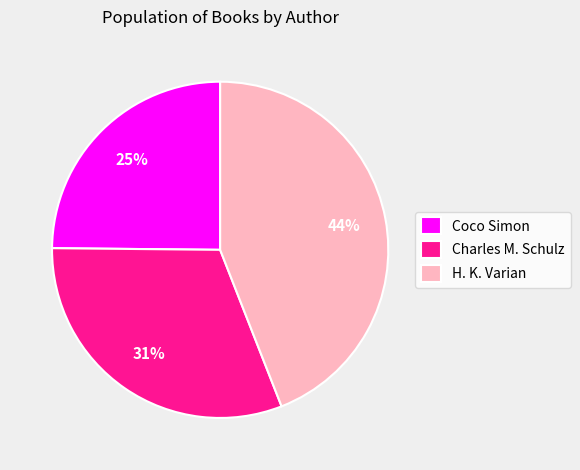

Approximately how many times larger is the value at Coco Simon compared to Charles M. Schulz?

0.8